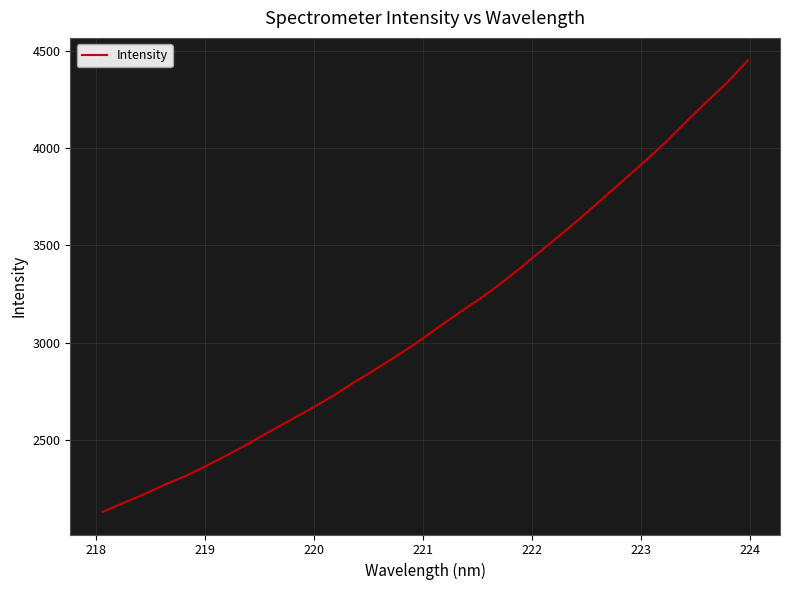

What is the minimum value shown in the chart?

2130.4